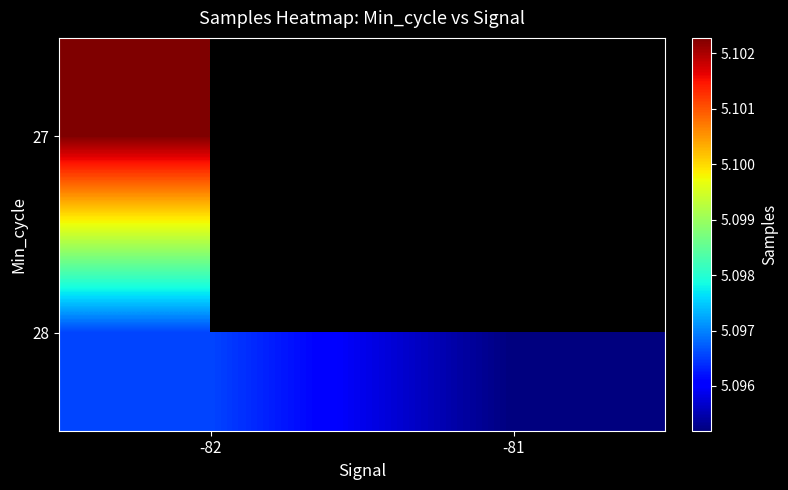

The 27 series shows 5102280.0 at -82. True or false?

True